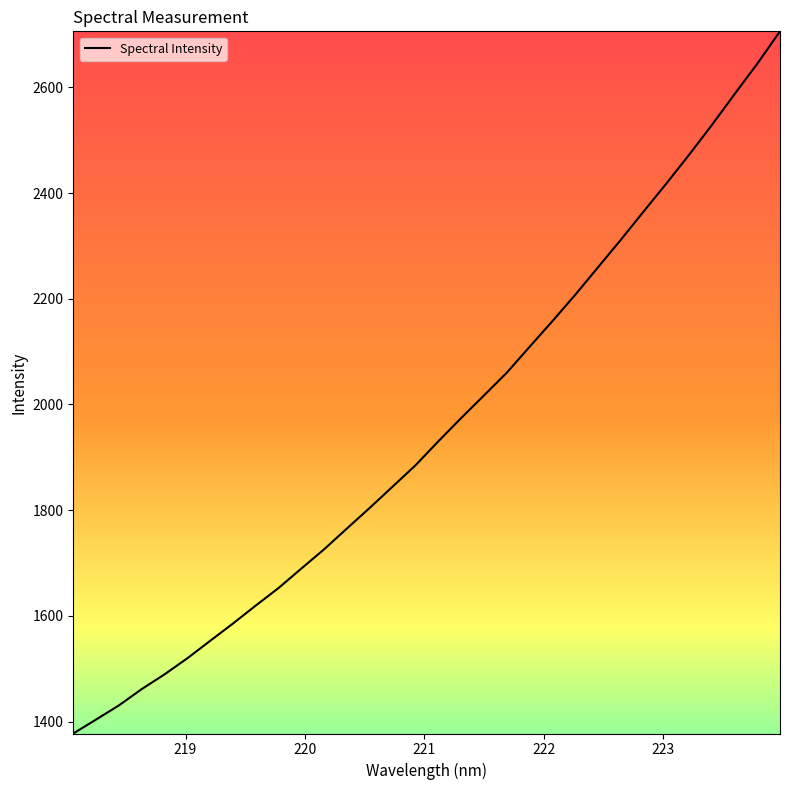

What is the maximum value shown in the chart?

2706.0